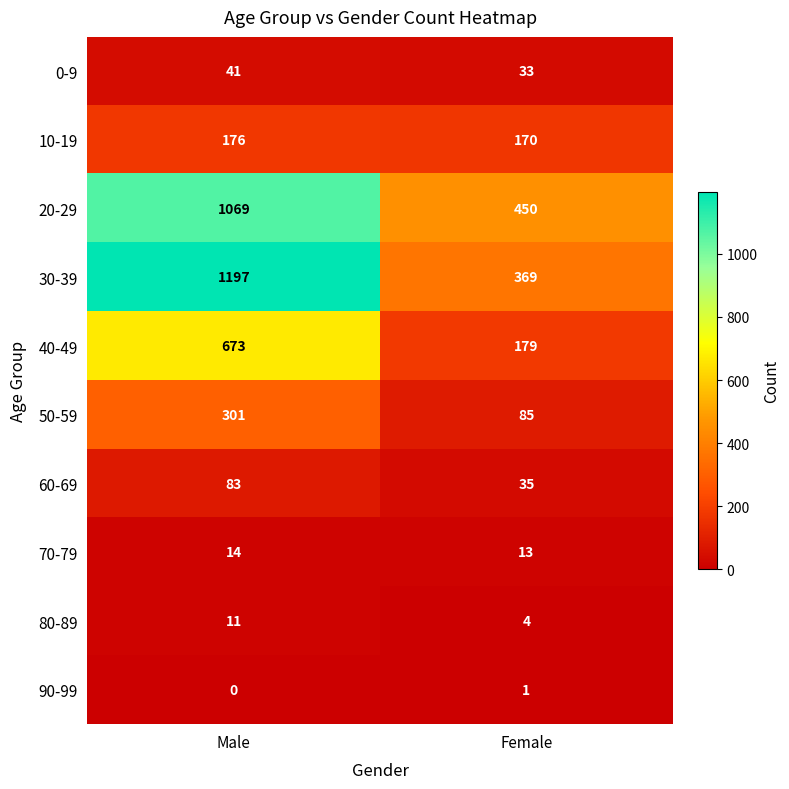

What is the difference between the maximum and minimum values in the 10-19 series?

6